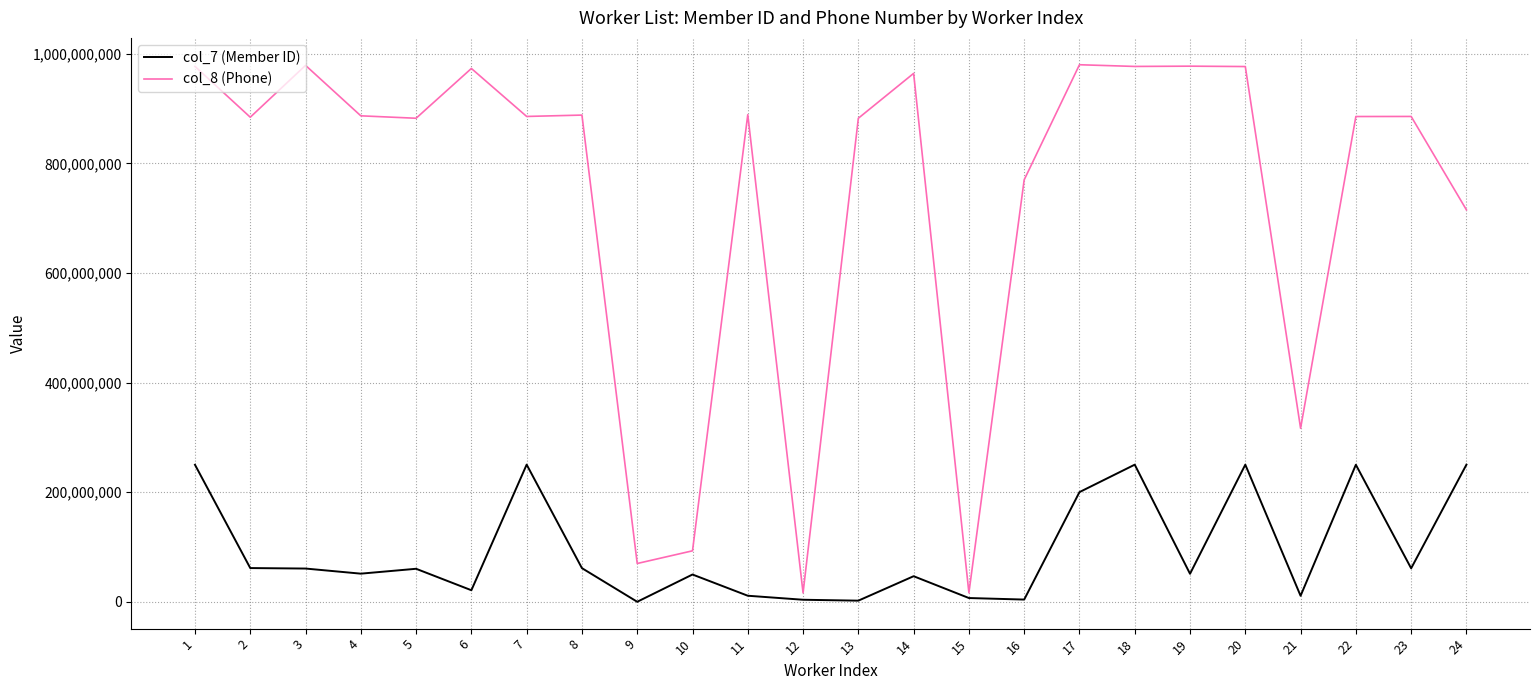

At which label does col_7 (Member ID) first exceed 60216962?

1